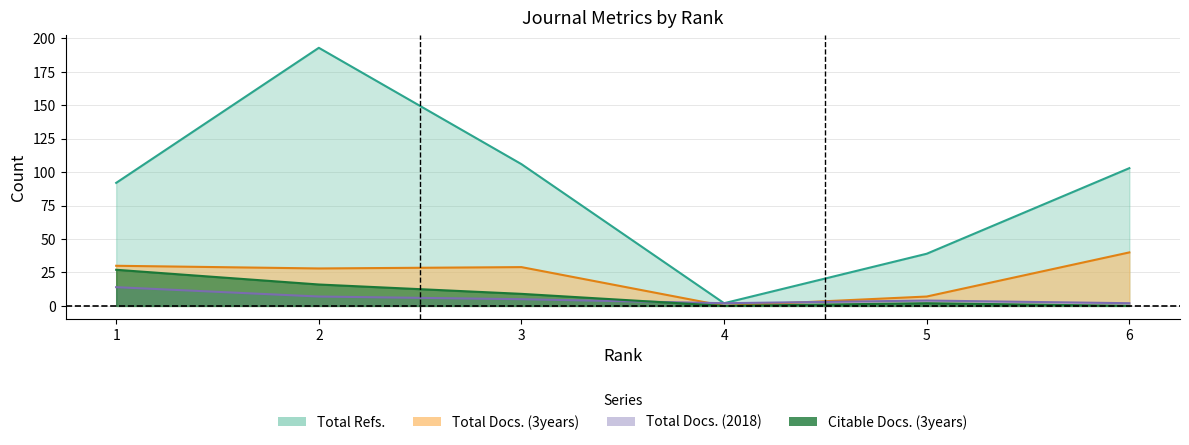

The Citable Docs. (3years) series shows 16 at 2. True or false?

True